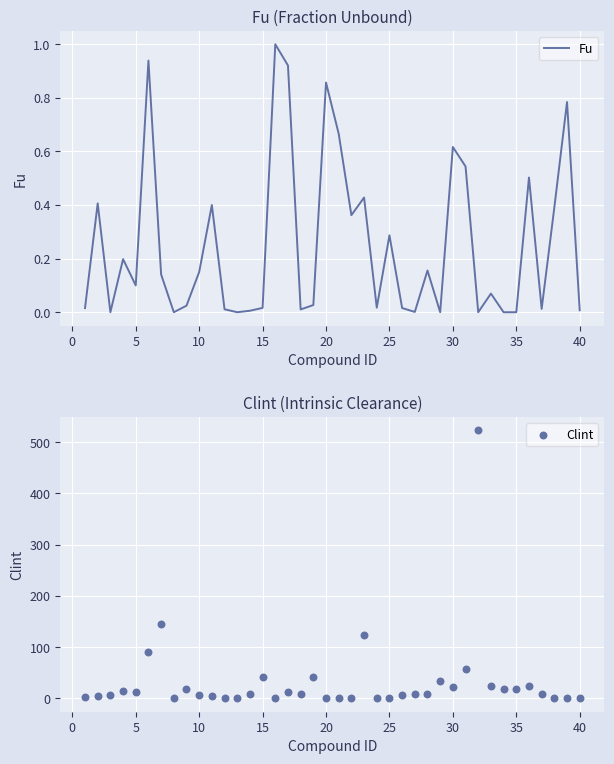

Which series has the largest total across all categories?

Clint